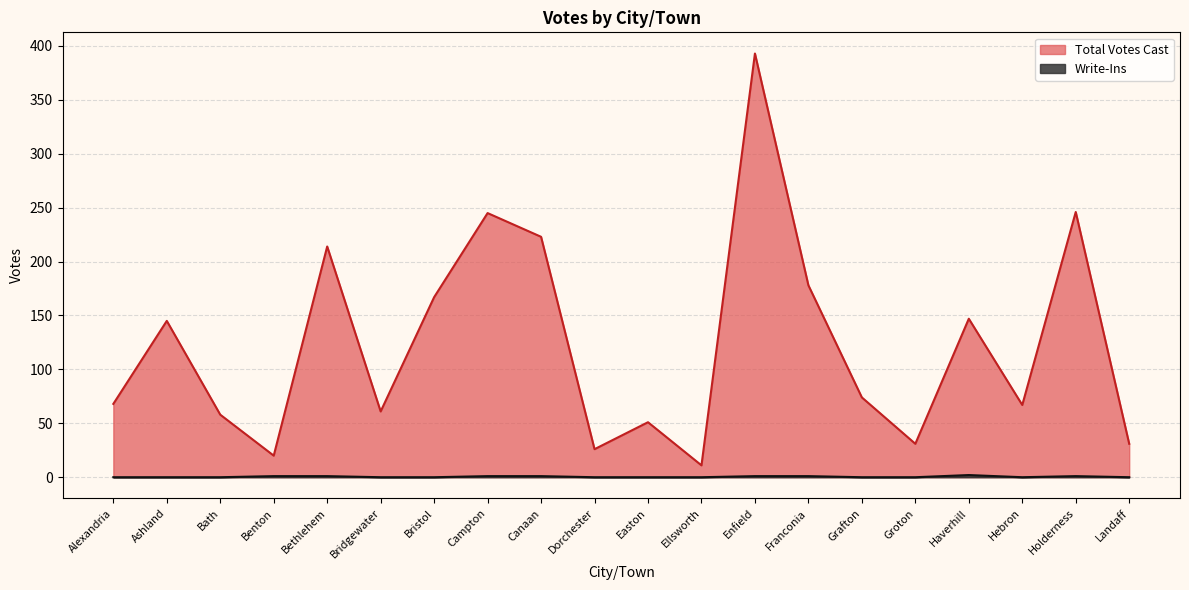

How many series are shown in this chart?

2